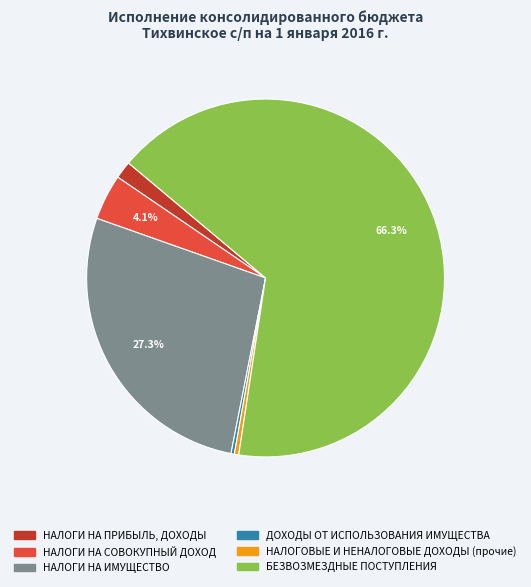

Approximately how many times larger is the value at БЕЗВОЗМЕЗДНЫЕ ПОСТУПЛЕНИЯ compared to НАЛОГИ НА ИМУЩЕСТВО?

2.4